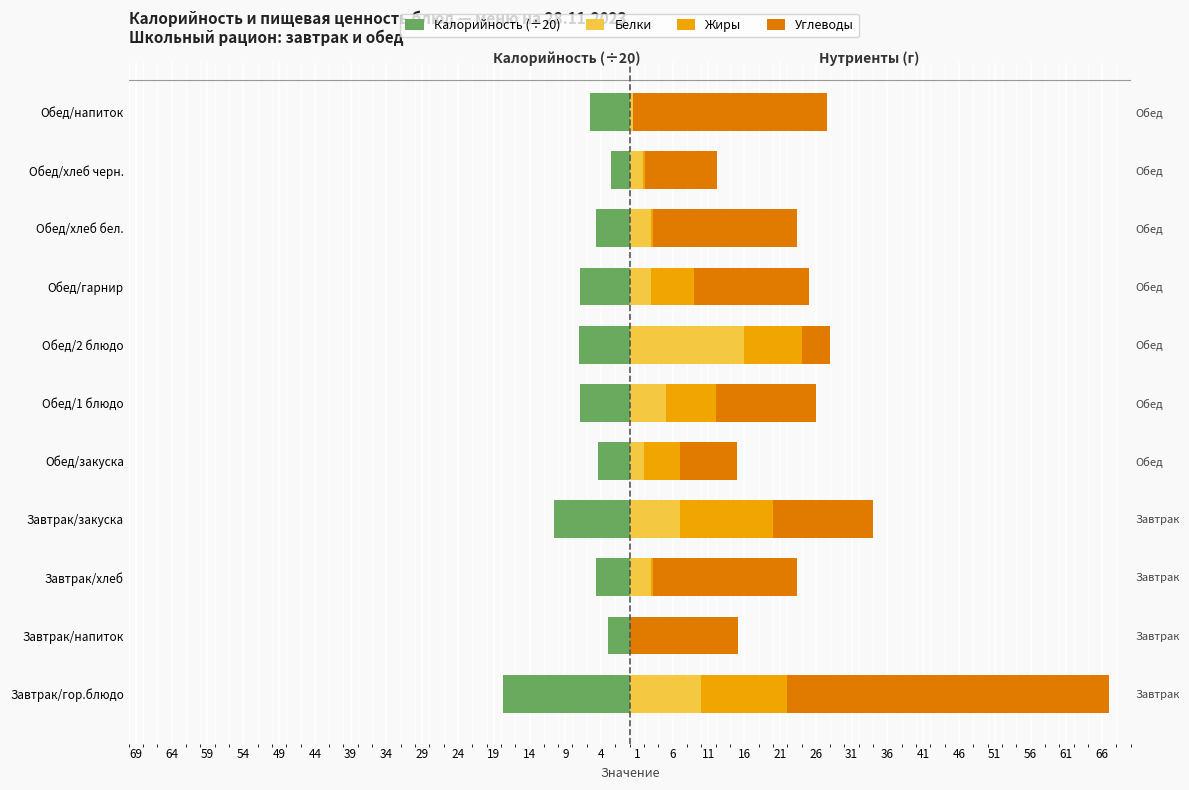

Which series has the largest range (max minus min)?

Углеводы